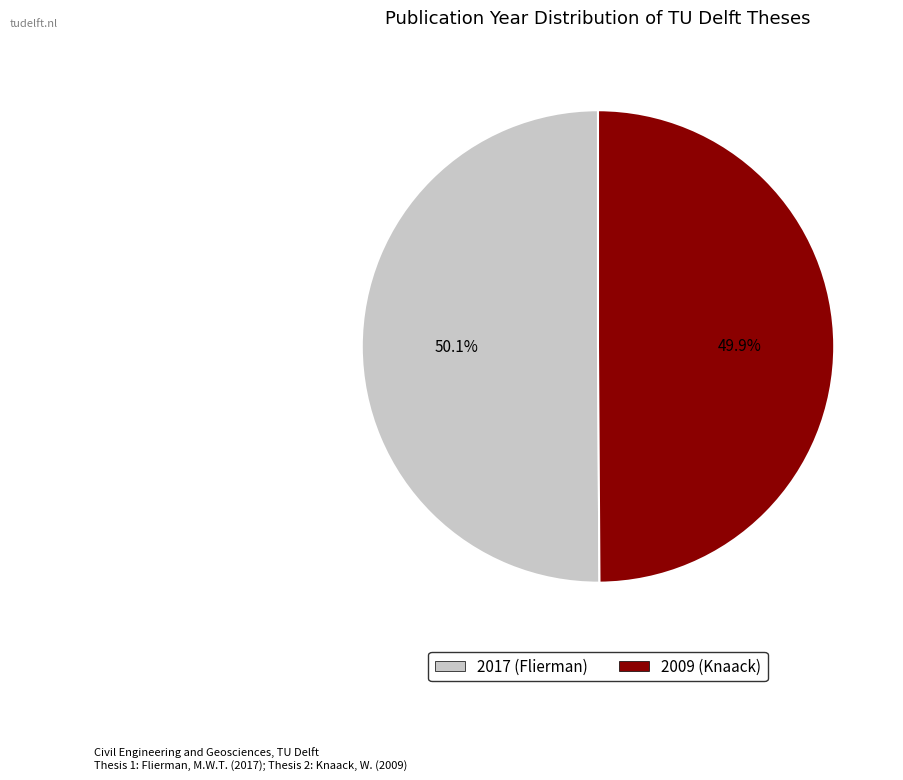

What is the ratio of the value at 2009 (Knaack) to the value at 2017 (Flierman)?

1.0